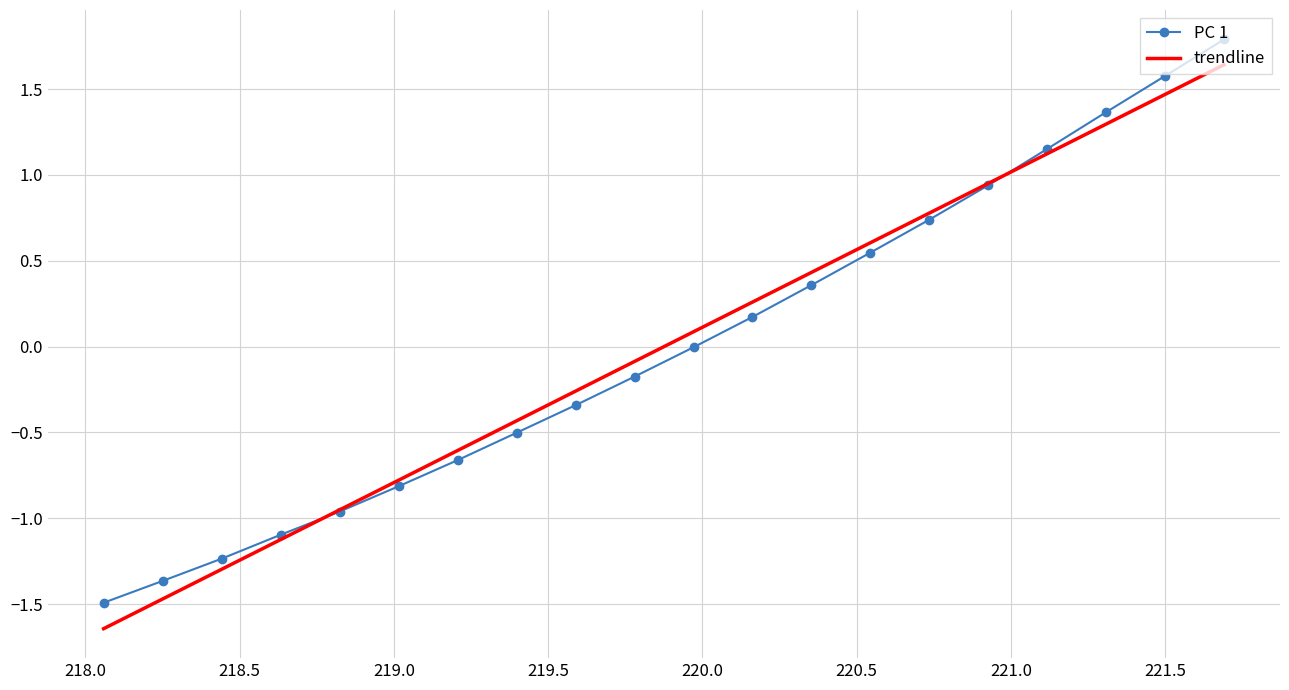

At which category does the chart reach its peak across all series?

221.6902